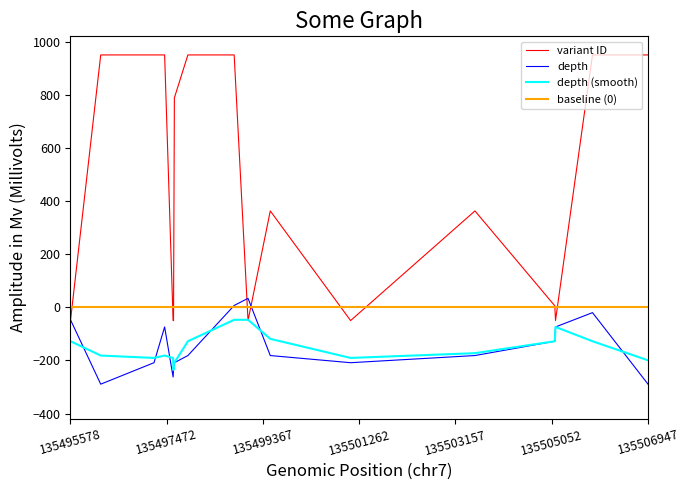

After their last crossing, which series has the higher values: depth (smooth) or depth?

depth (smooth)